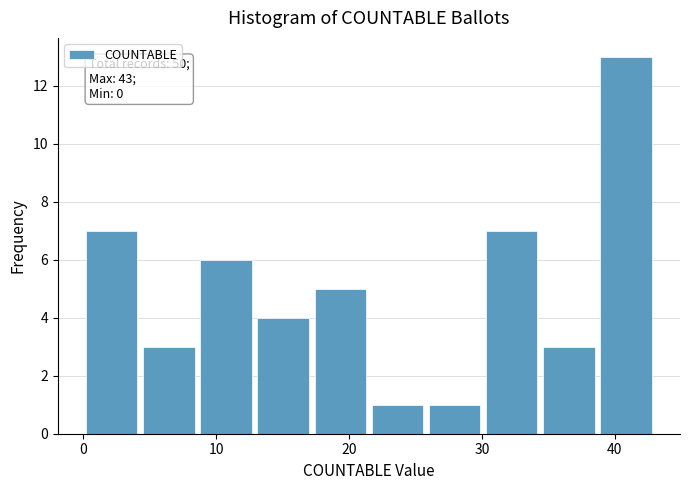

Which range on the x-axis has the tallest bar?

38.7 to 43.0